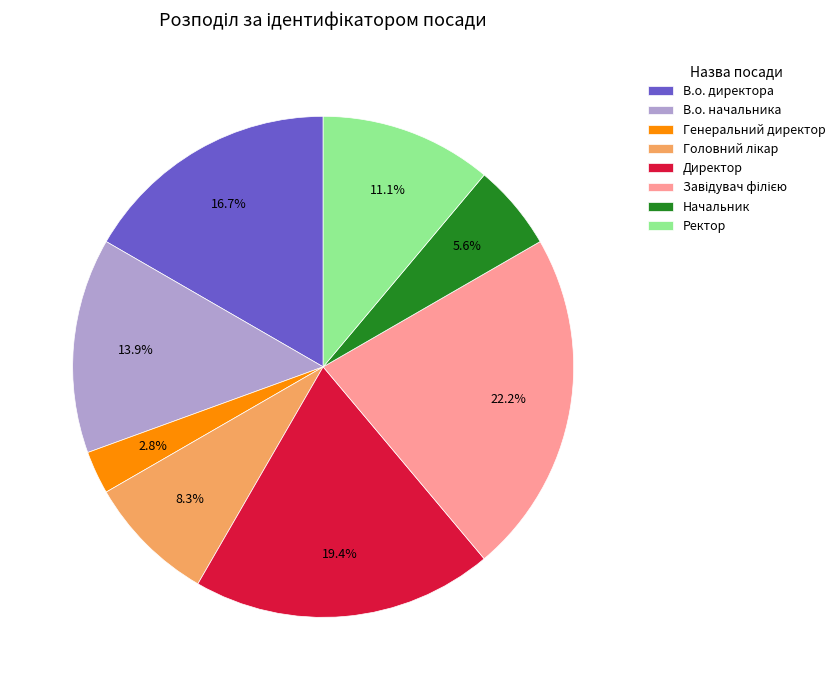

To the nearest percent, what is the difference between the Начальник and Ректор slice percentages?

6%